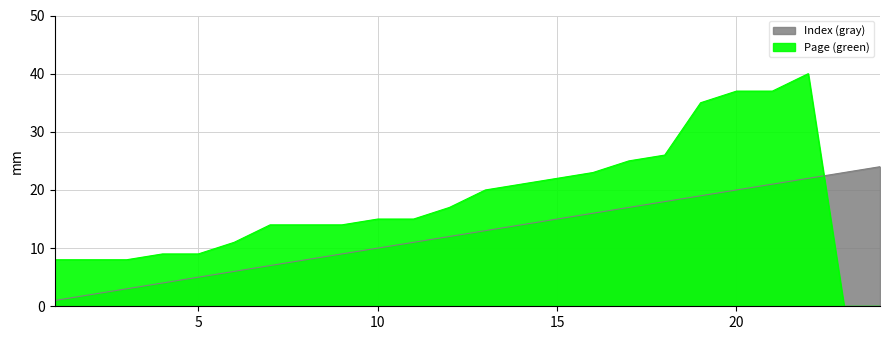

What is the difference between the highest and lowest values at 13?

7